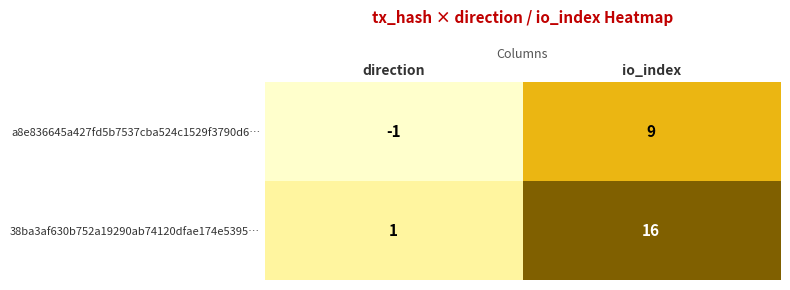

Which series has the largest range (max minus min)?

38ba3af630b752a19290ab74120dfae174e5395…